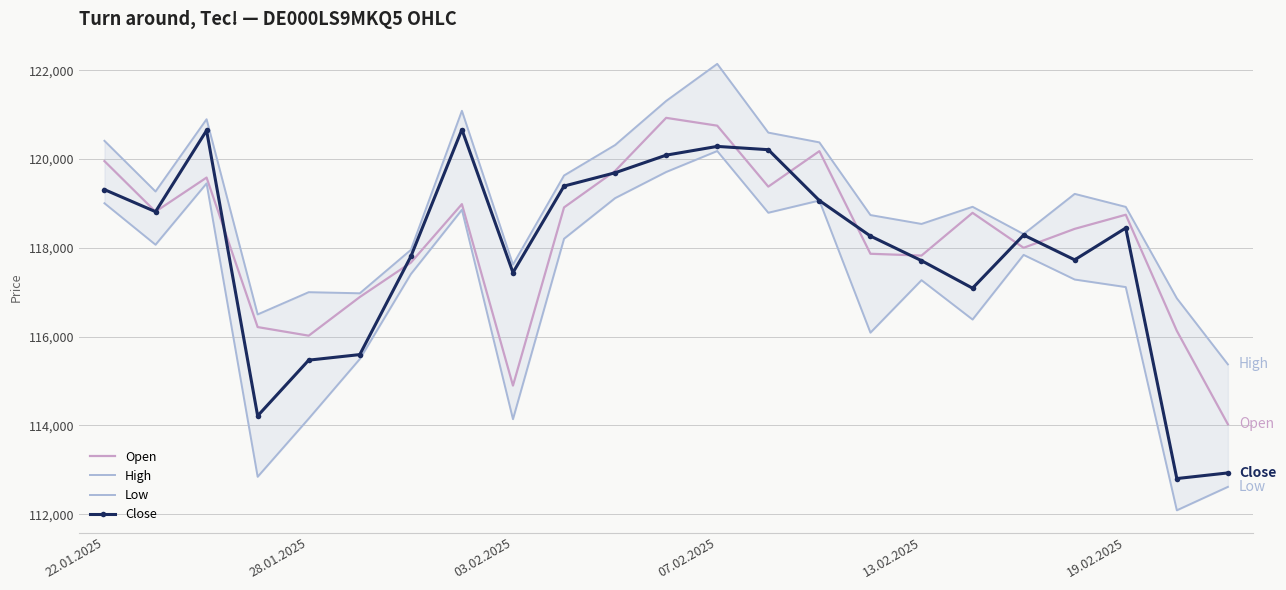

Is it true that Low equals 117409 at 6?

True